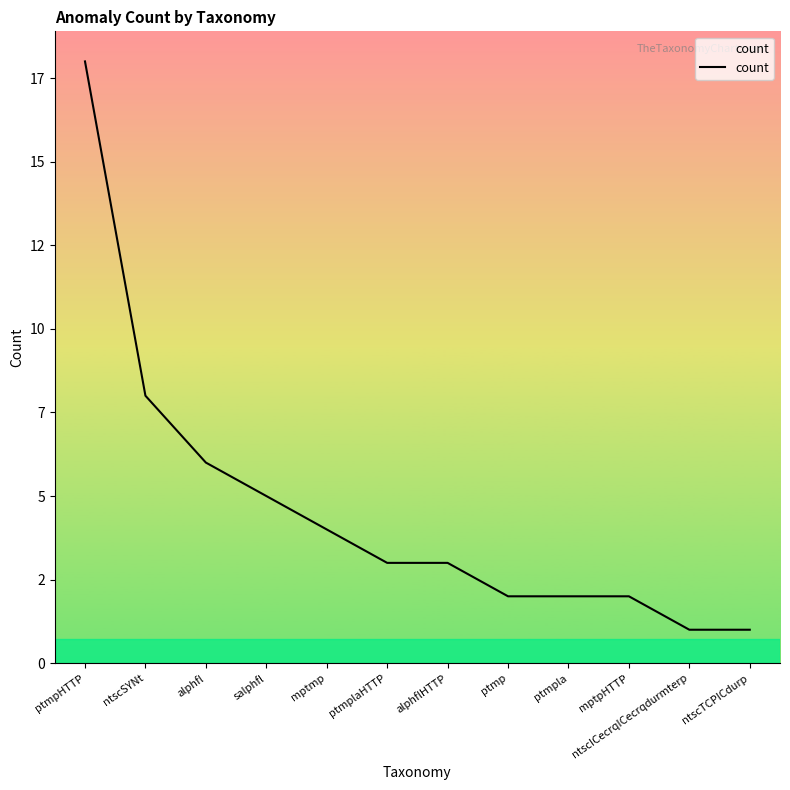

What is the value of the 3rd point from the left?

6